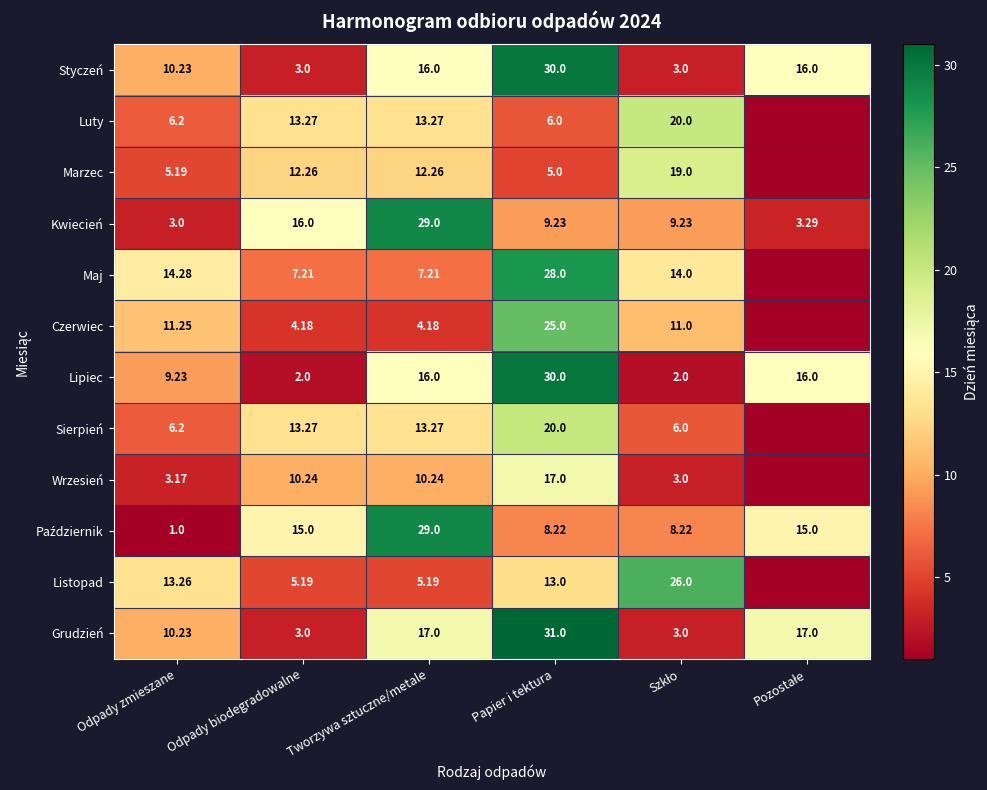

Is the value of Marzec at Papier i tektura greater than the value of Czerwiec at Odpady biodegradowalne?

Yes